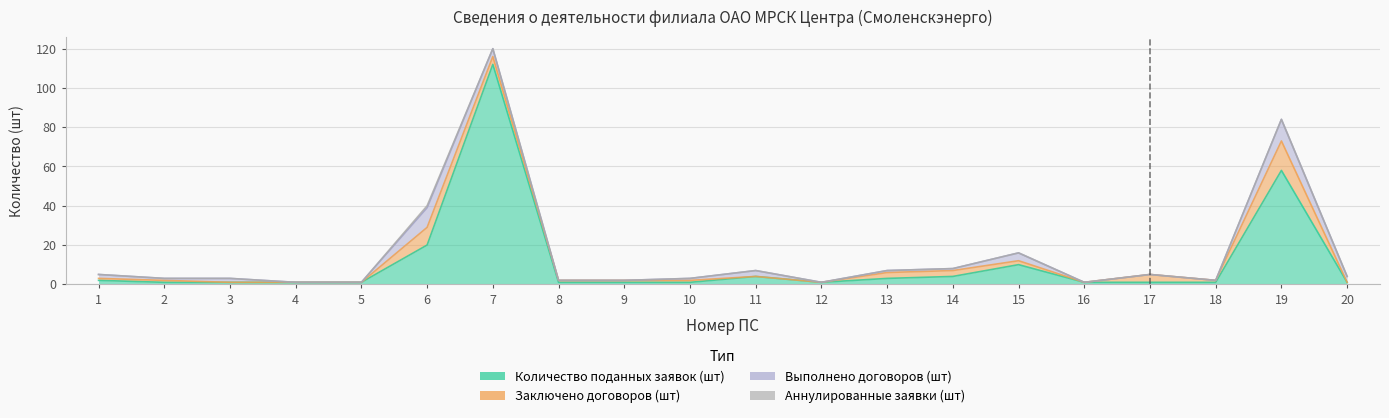

Which series has the largest total across all categories?

Количество поданных заявок (шт)